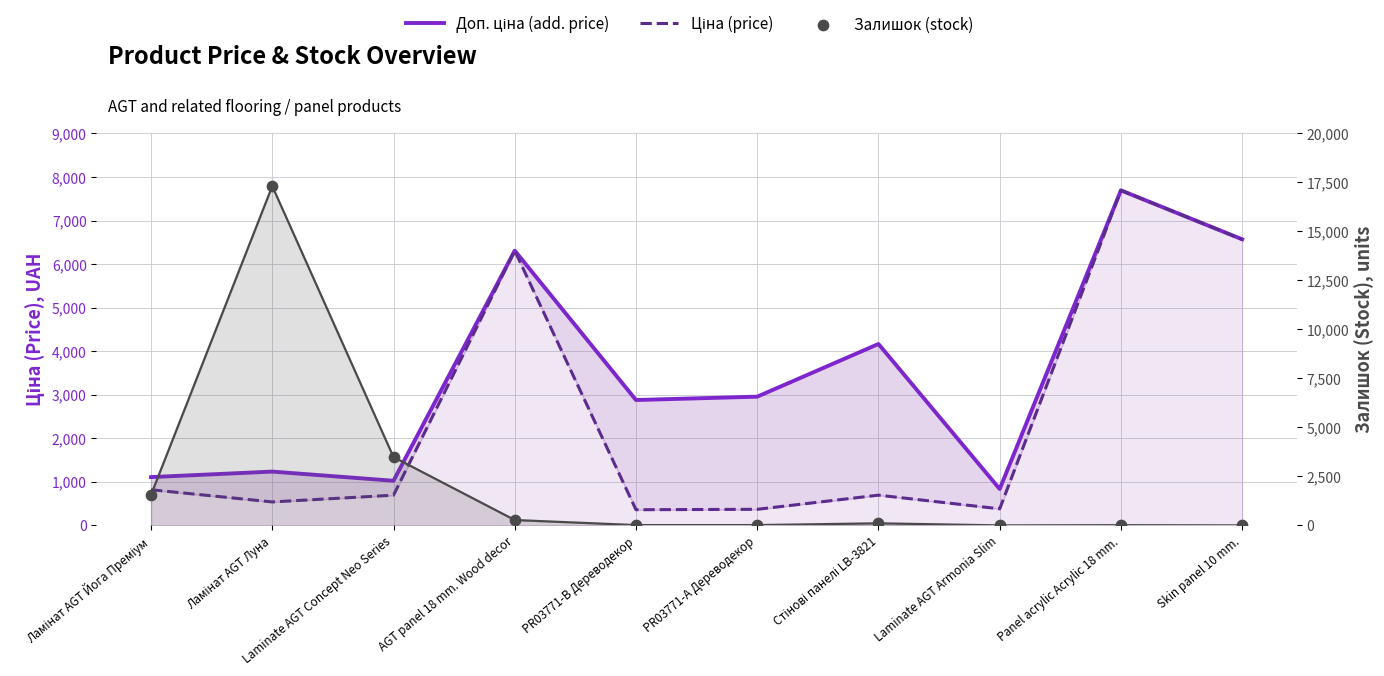

Which series has the largest Y range (max minus min)?

Залишок (stock)